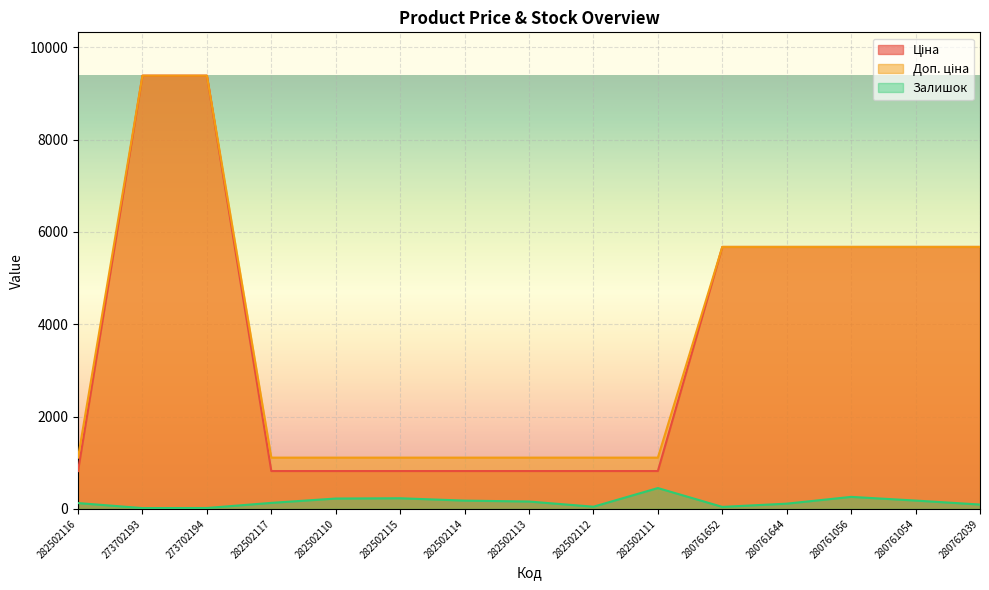

The value of Доп. ціна at 282502113 is 1529.7. True or false?

False